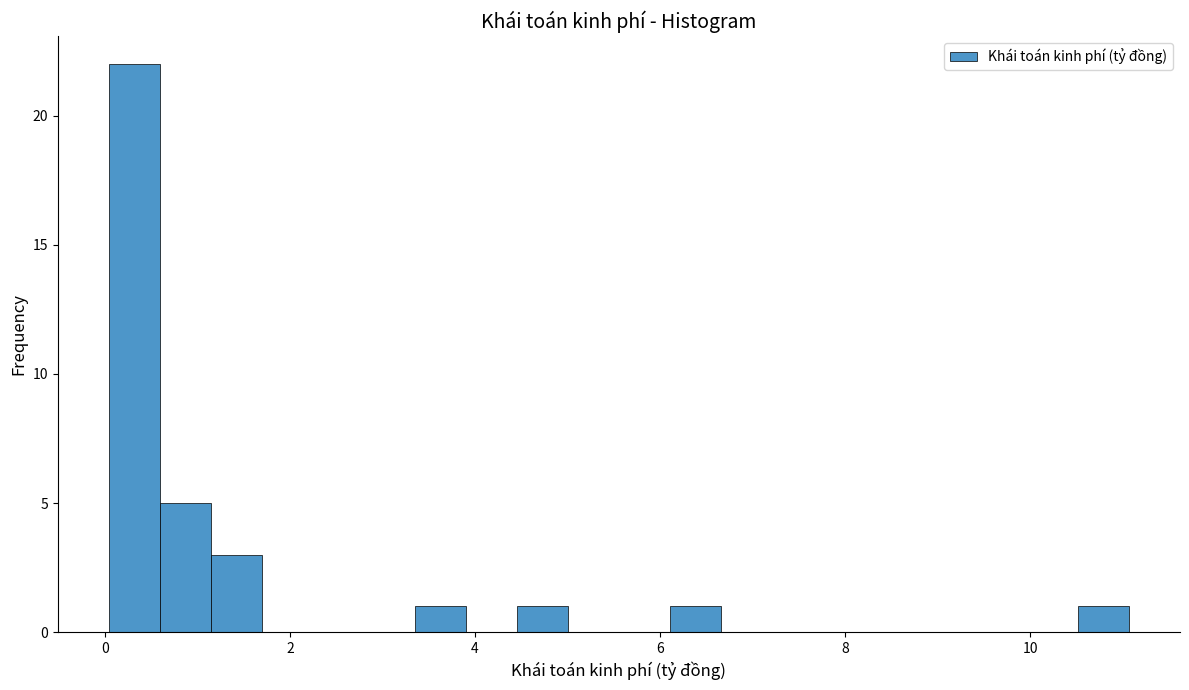

Read against the x-axis, roughly where is the centre of the tallest bar?

0.4